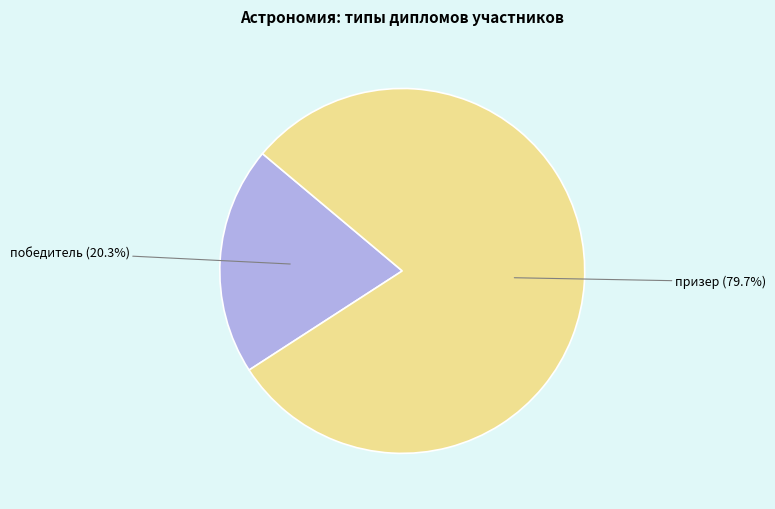

Does any single category account for the majority?

Yes